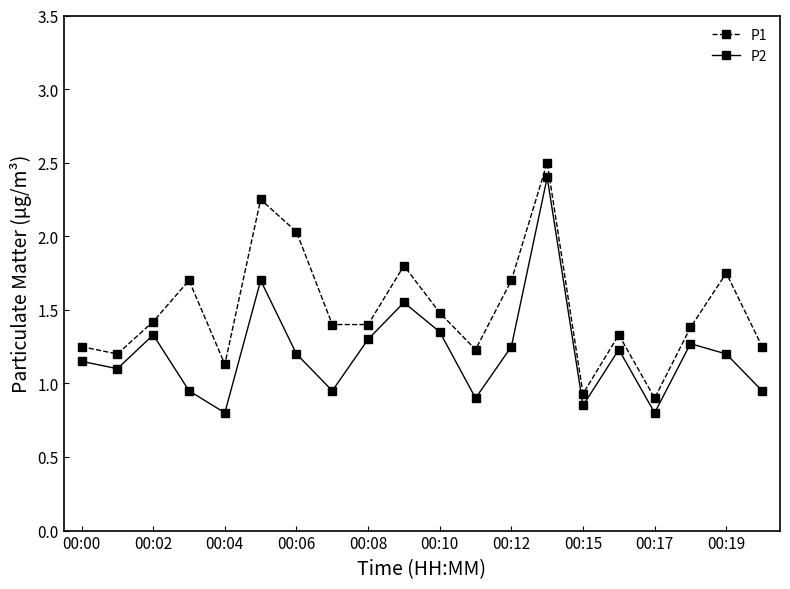

Rank the series by their average value, from lowest to highest.

P2, P1